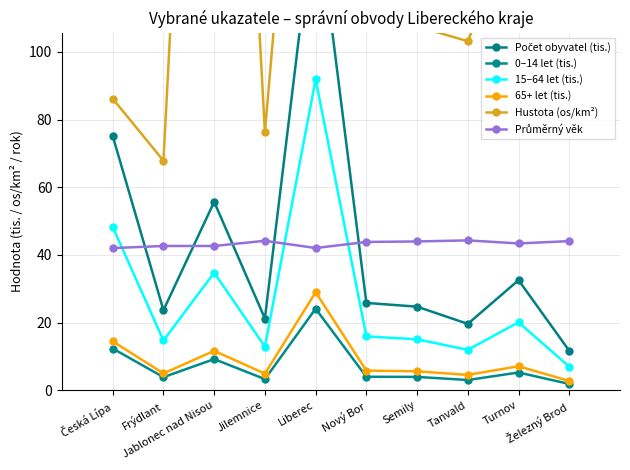

What is the label of the 4th point from the right?

Semily